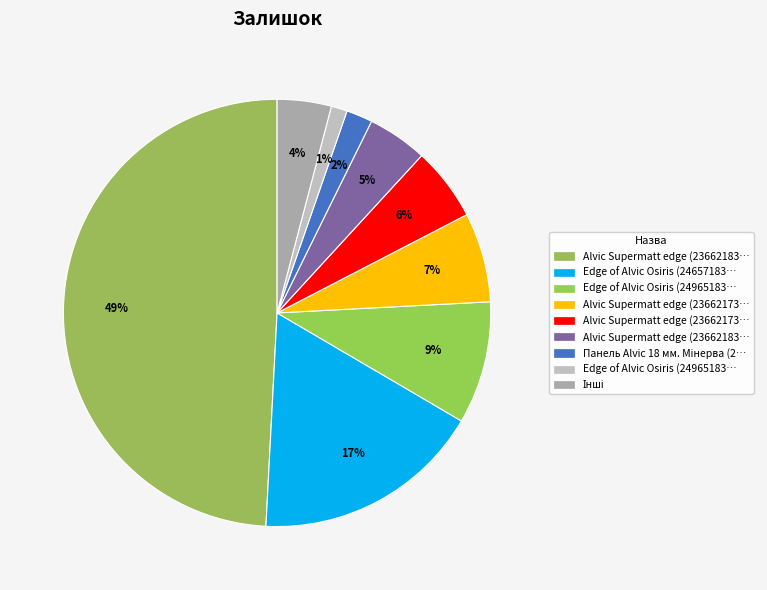

Which category has the biggest portion of the pie?

Alvic Supermatt edge (236621835)